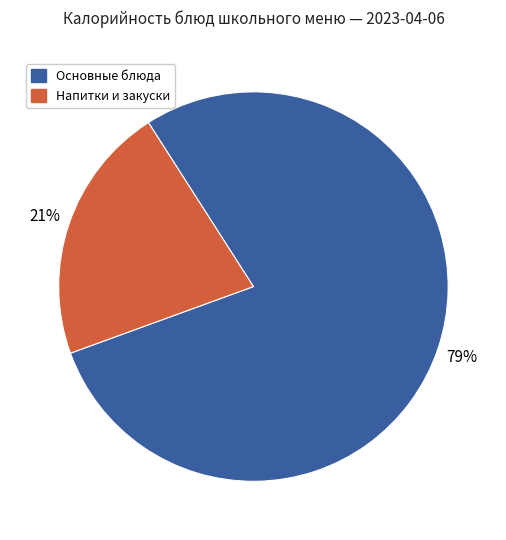

To the nearest percent, what is the average slice percentage?

50%